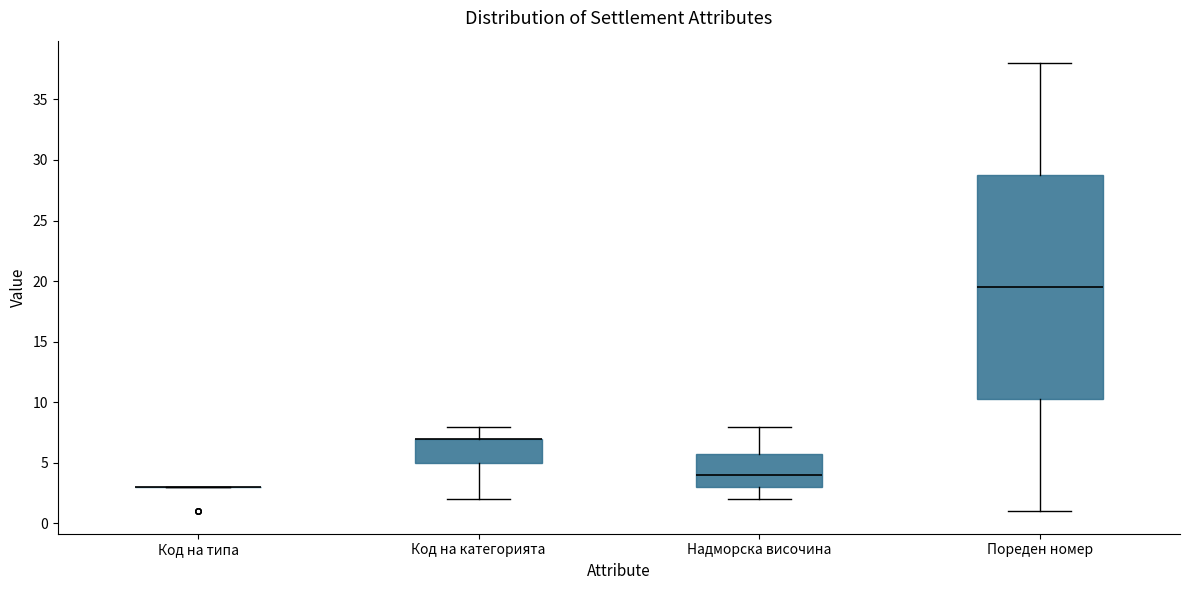

Which box is the tallest, from its lower edge to its upper edge?

Пореден номер